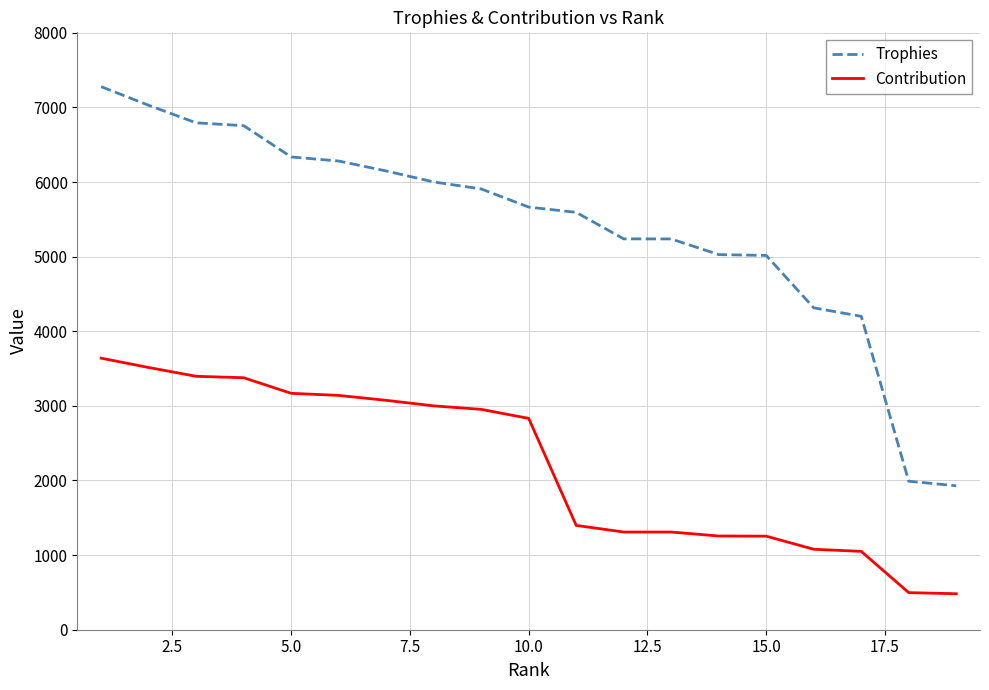

What is the difference between the maximum and second lowest values in the Trophies series?

5288